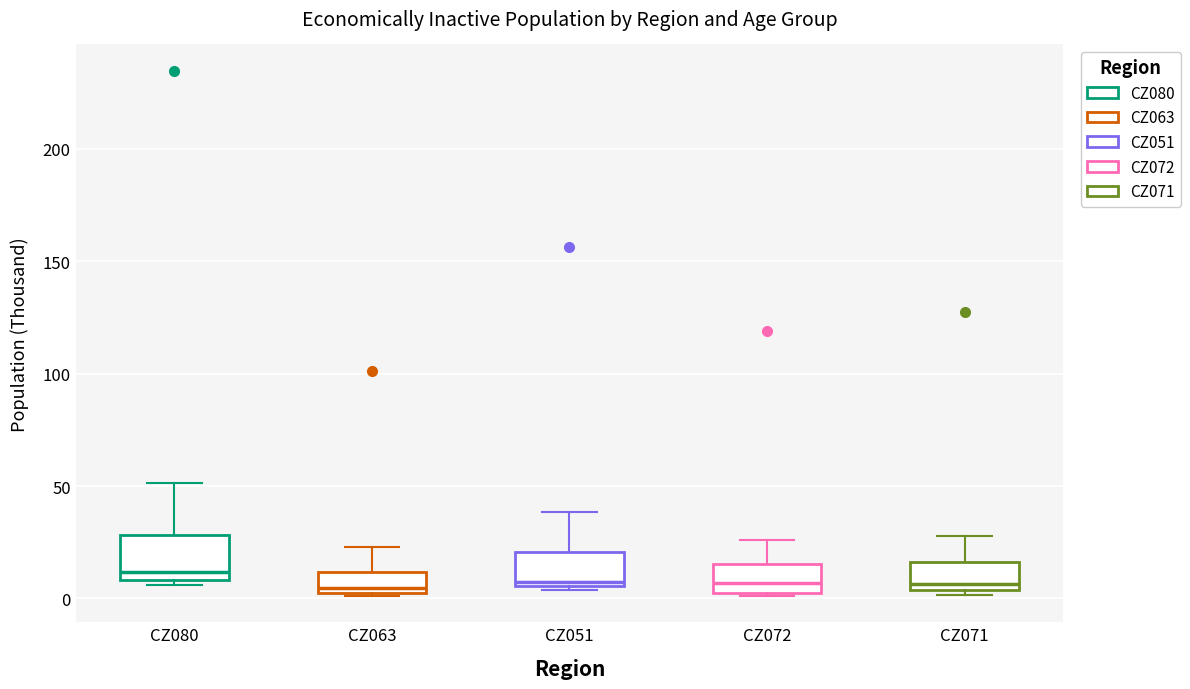

Reading left to right, read every box against the y-axis: the position of its median line, the range the box covers, and the ends of its whiskers. The values are not printed on the chart, so give them approximately, as read against the axis.

CZ080: median 10 (just above the box's lower edge), box 10 to 30, whiskers 5 to 50
CZ063: median 5, box 0 to 10, whiskers 0 to 25
CZ051: median 5 (just above the box's lower edge), box 5 to 20, whiskers 5 (just below the box's lower edge) to 40
CZ072: median 5, box 0 to 15, whiskers 0 to 25
CZ071: median 5 (just above the box's lower edge), box 5 to 15, whiskers 0 to 30